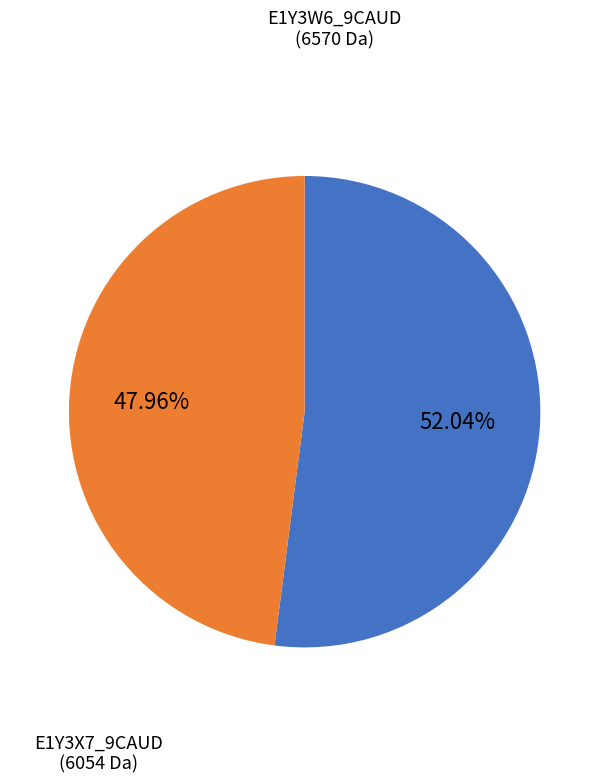

Is there a majority slice in this chart?

Yes